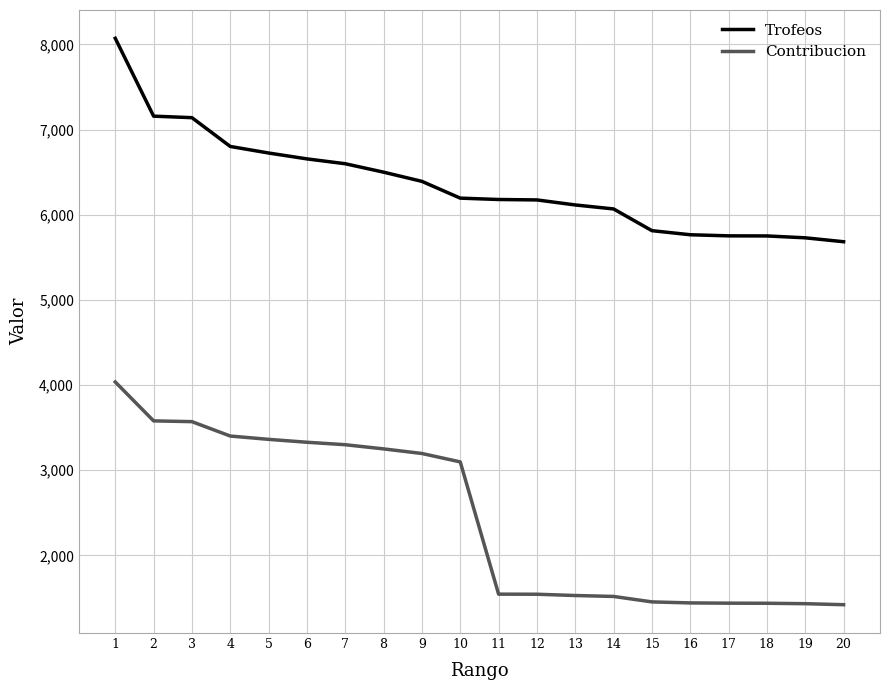

At which label does Trofeos first exceed 6195?

1